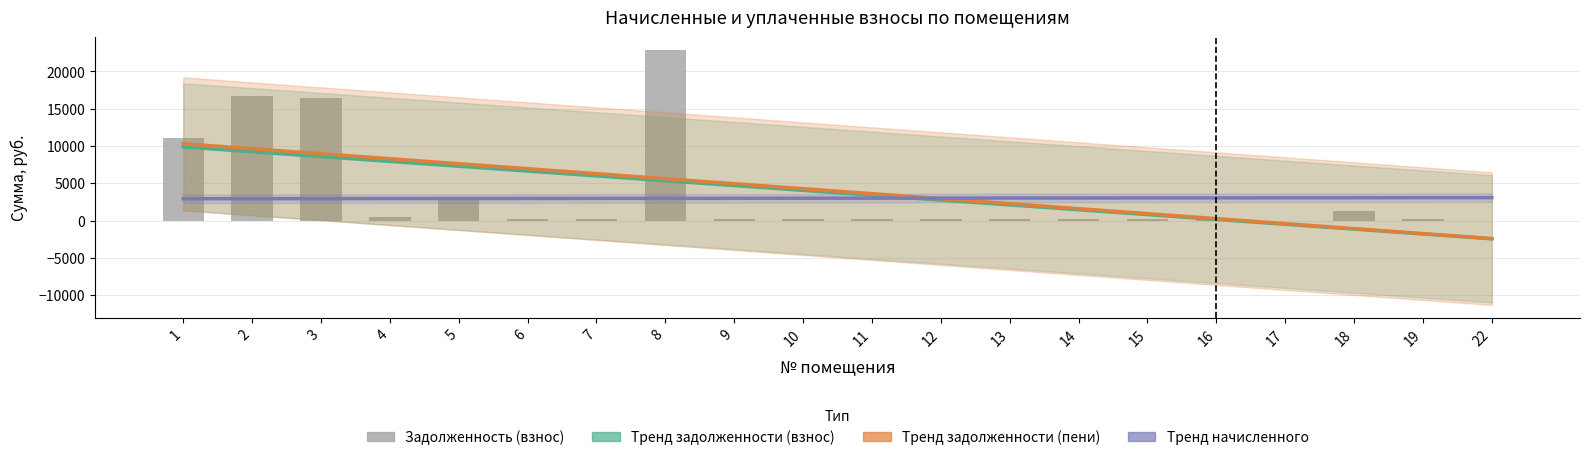

What is the total value across all series at 3?

36840.7